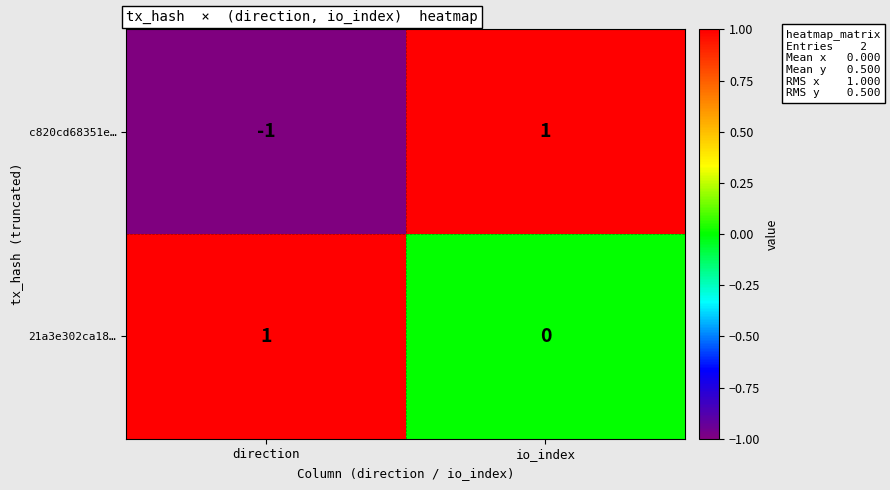

List the series in order of their overall mean, highest first.

21a3e302ca18…, c820cd68351e…